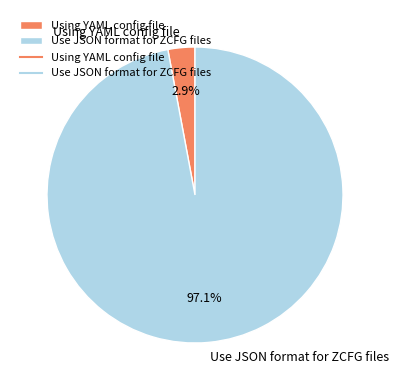

Which slice is the smallest?

Using YAML config file